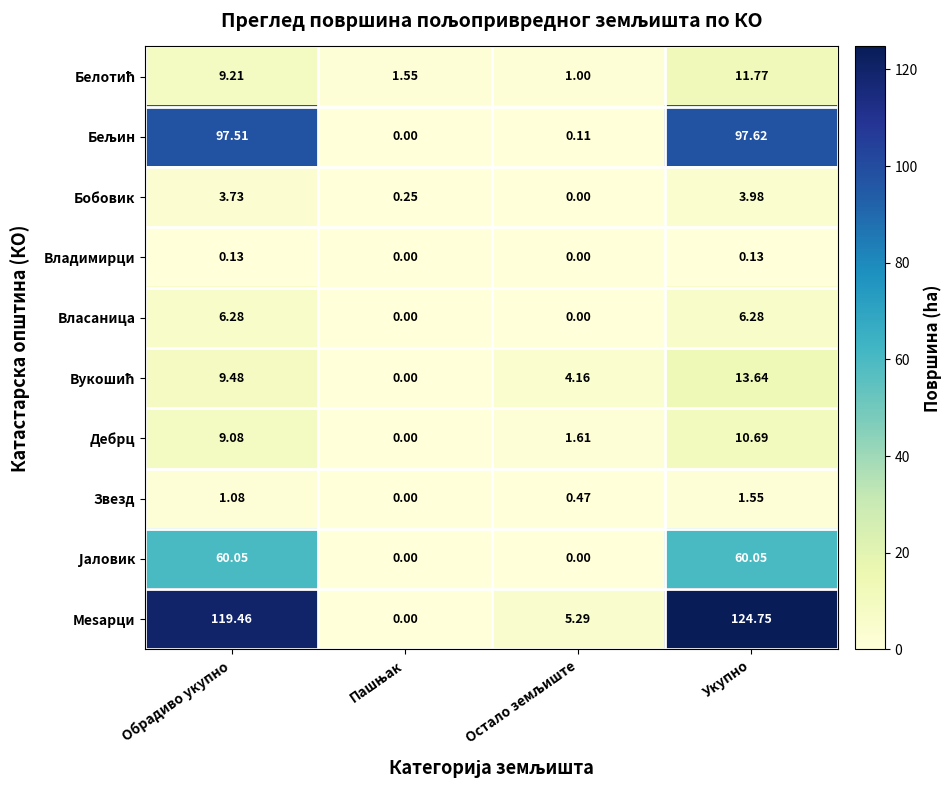

Which series has the largest range (max minus min)?

Мesарци